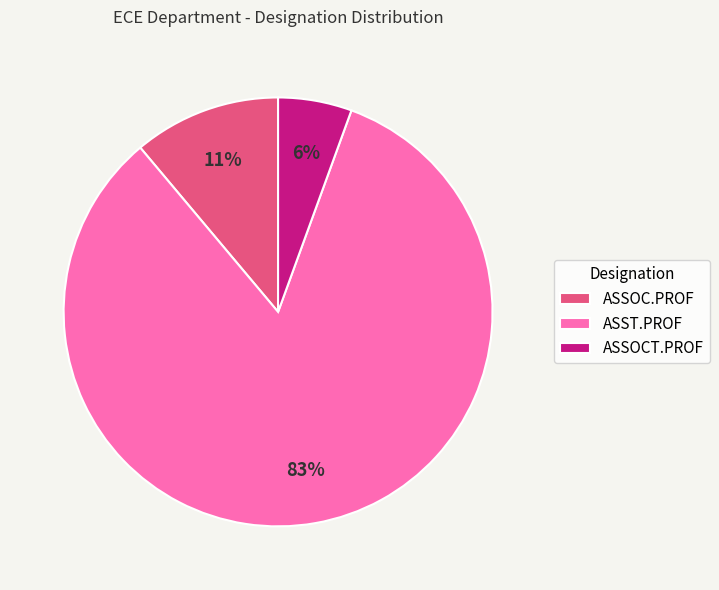

Which slice is the largest?

ASST.PROF